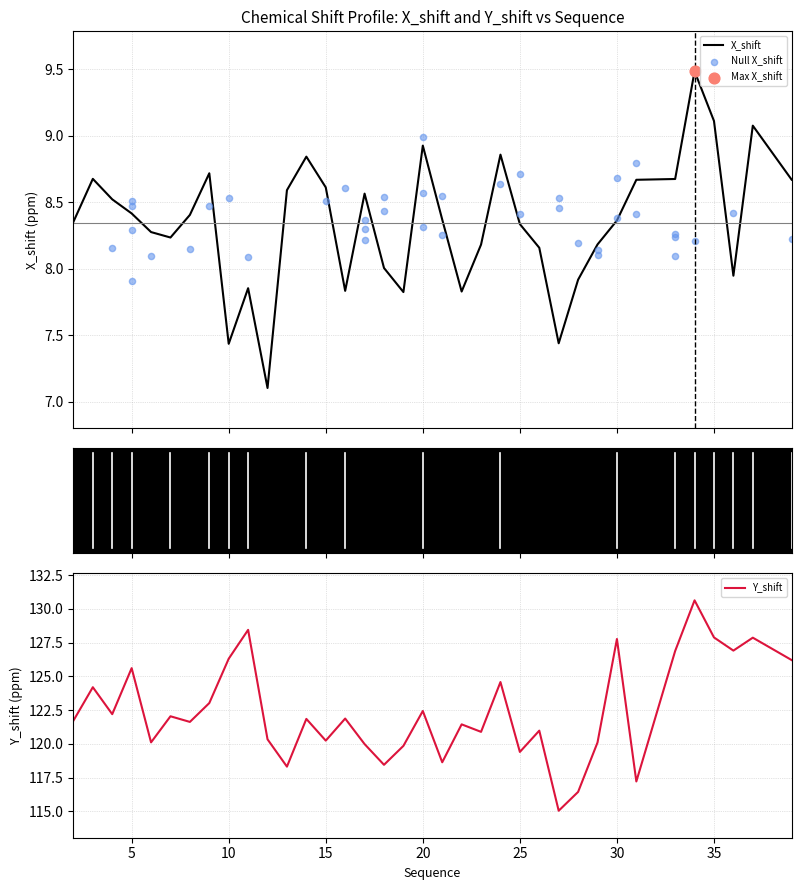

At how many categories does at least one series exceed 95?

36